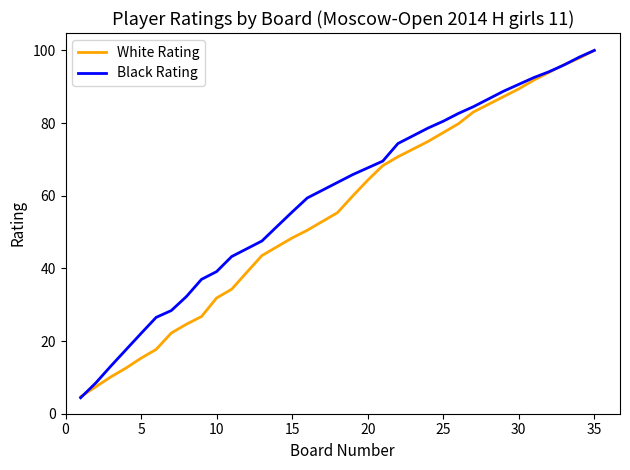

List the series in order of their overall mean, lowest first.

White Rating, Black Rating